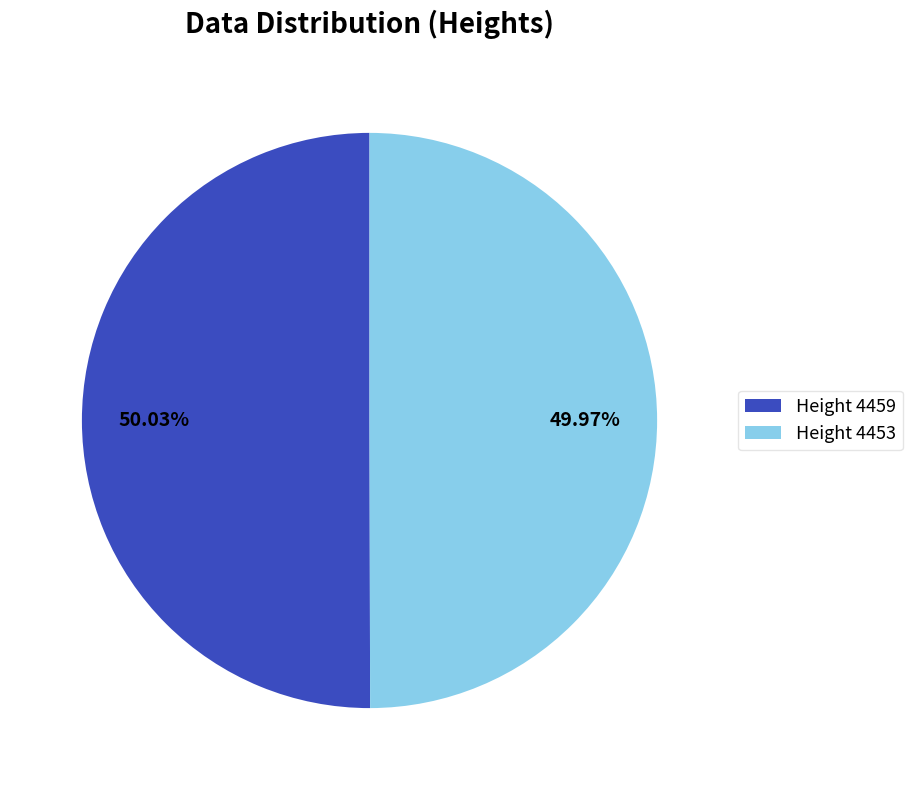

Is the sum of Height 4459 and Height 4453 greater than half?

Yes